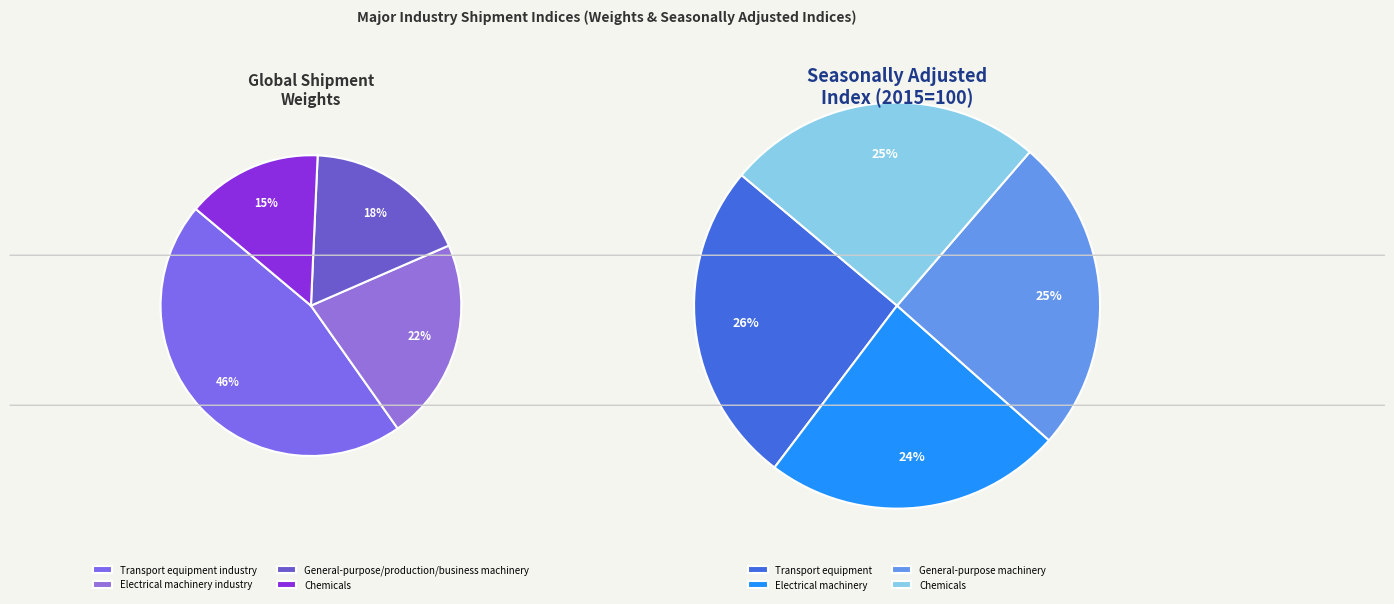

How many slices are in this pie chart?

4